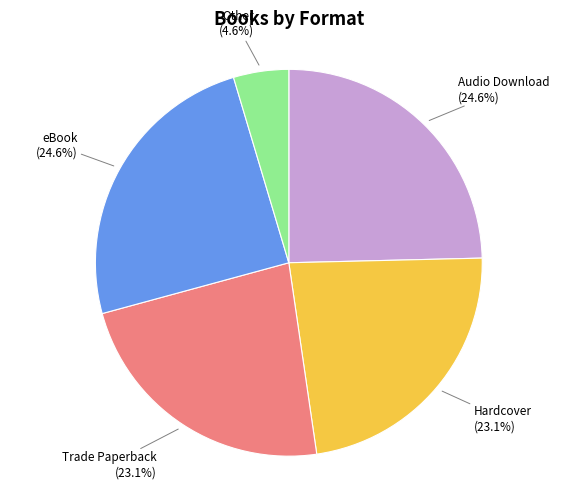

To the nearest percent, what portion does Audio Download represent?

25%